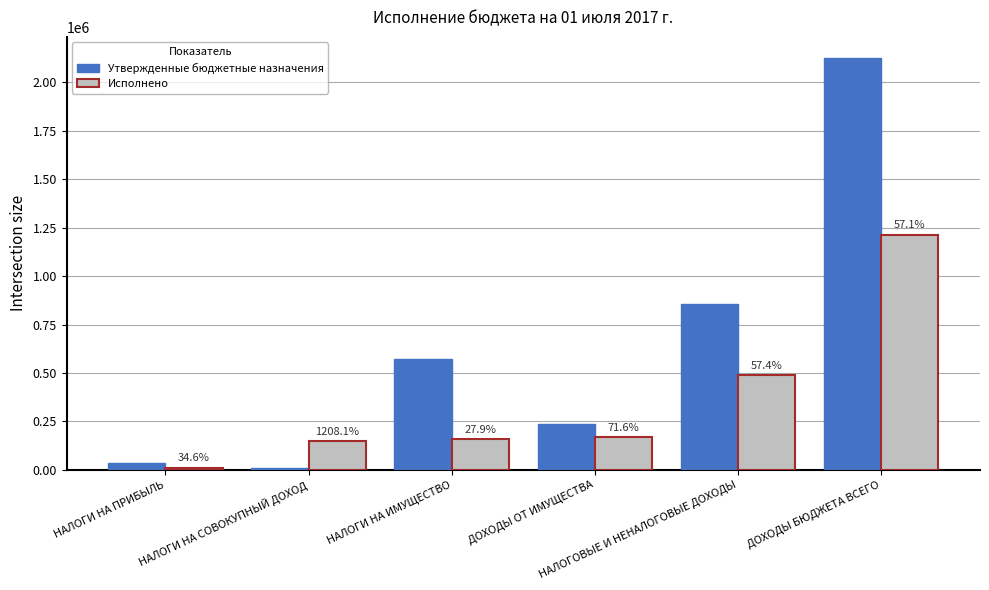

Which series has the largest total across all categories?

Утвержденные бюджетные назначения